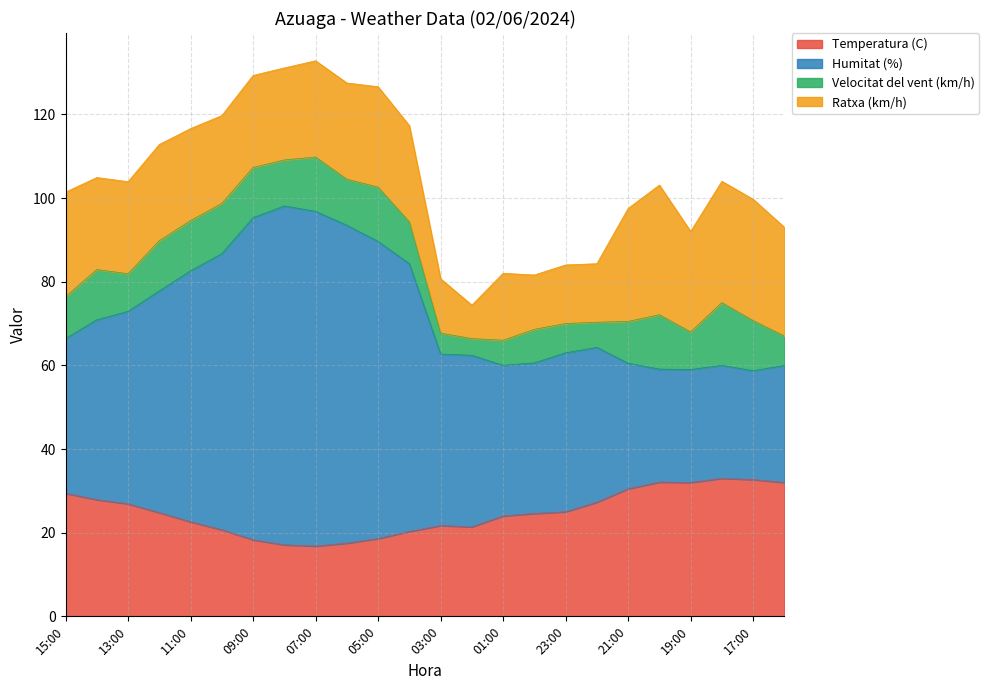

The Temperatura (C) series shows 32.7 at 17:00. True or false?

True